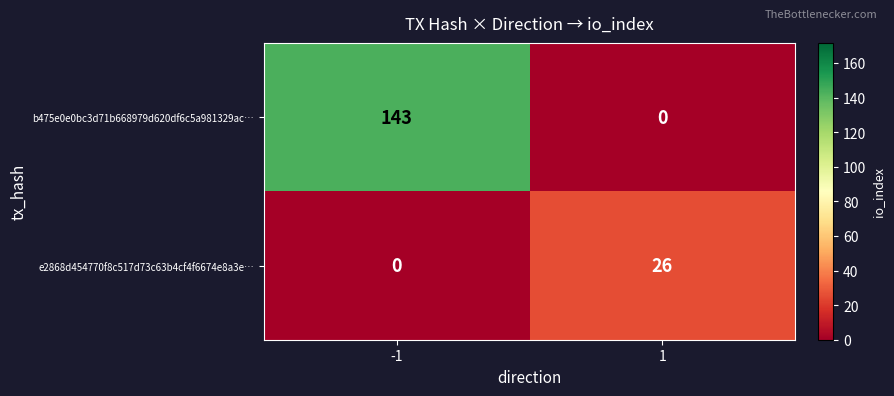

What is the maximum value for b475e0e0bc3d71b668979d620df6c5a981329ac…?

143